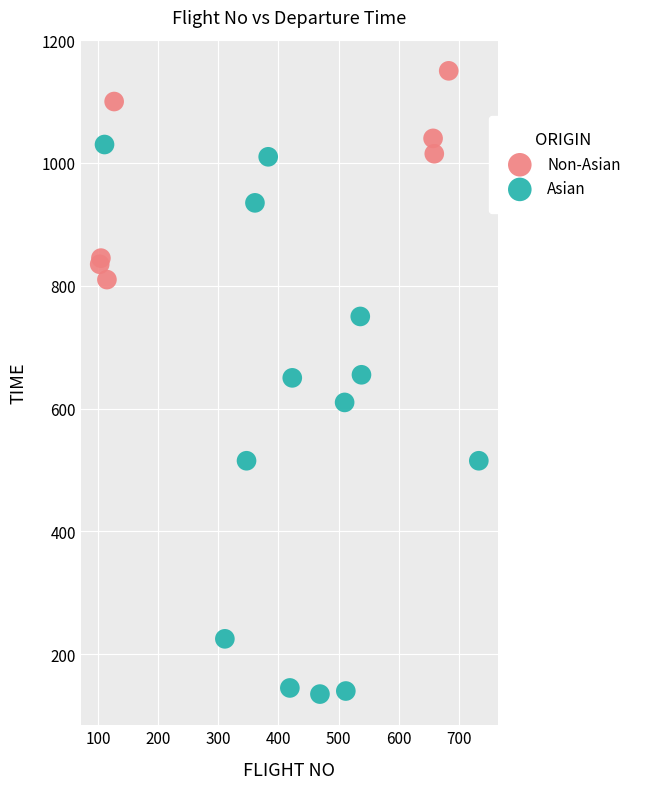

Which series reaches the minimum Y coordinate?

Asian